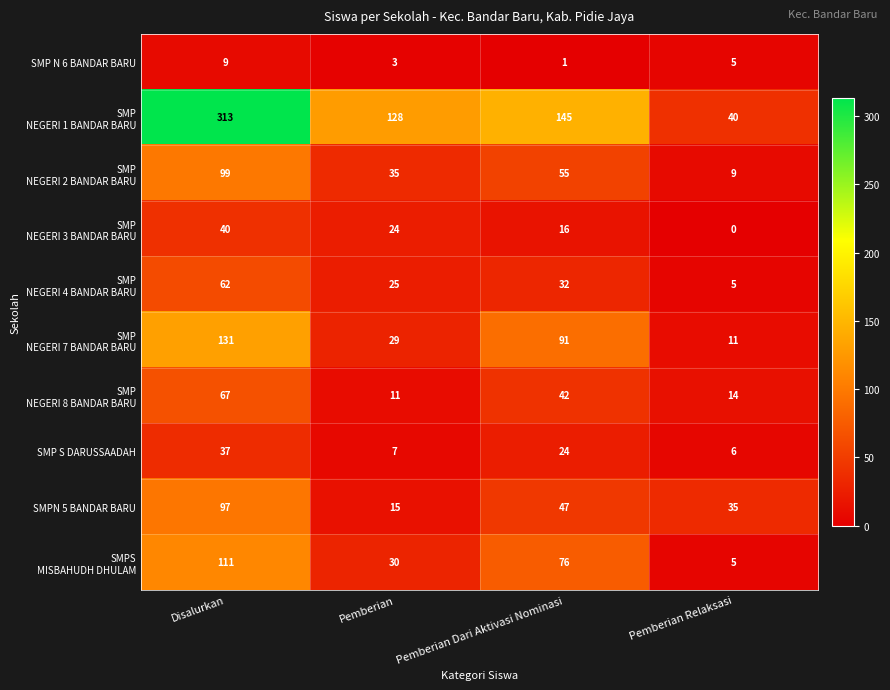

How many distinct data groups are displayed?

10